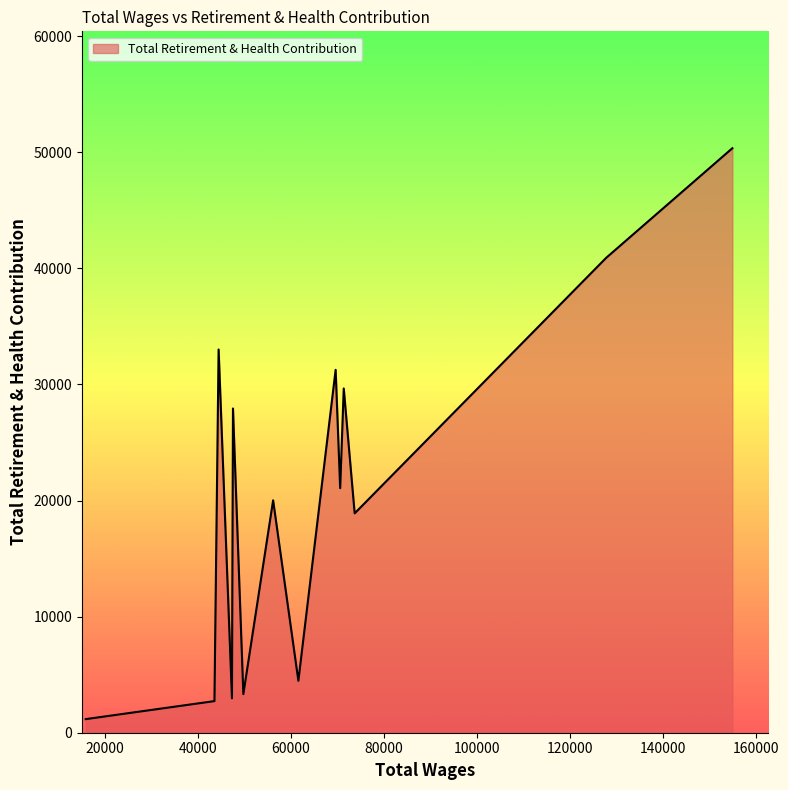

What is the greatest value displayed?

50349